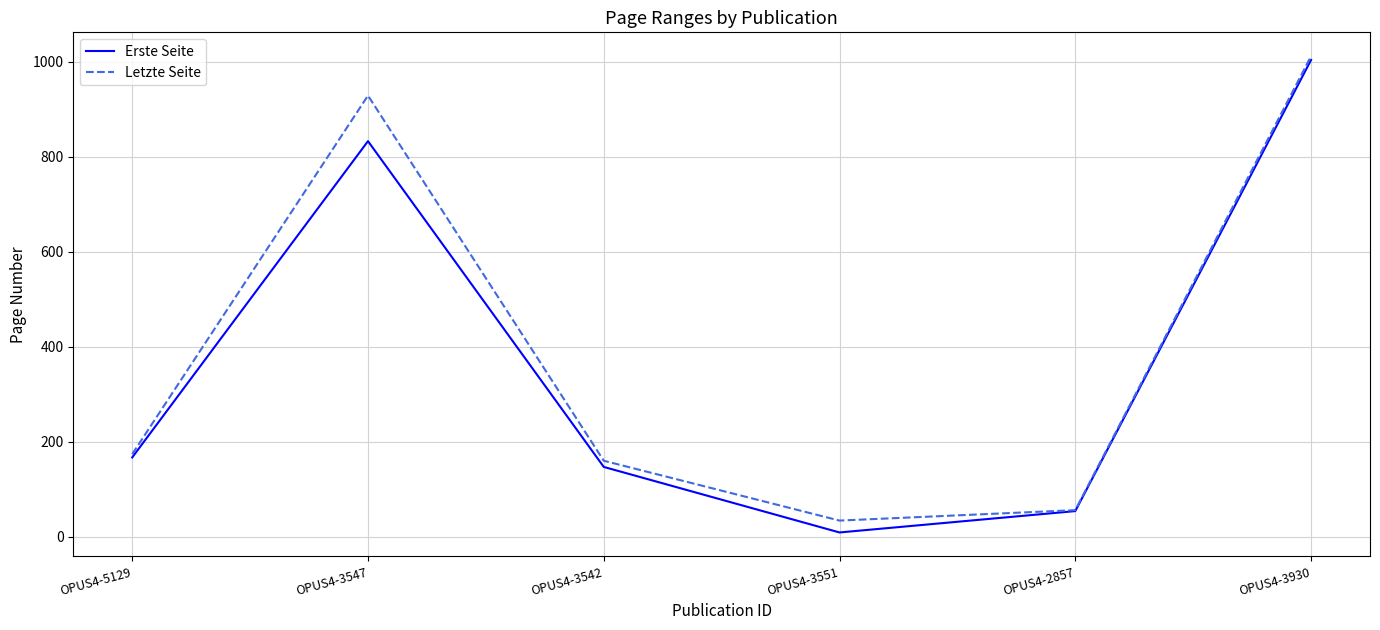

Which label corresponds to the smallest value in the chart?

OPUS4-3551